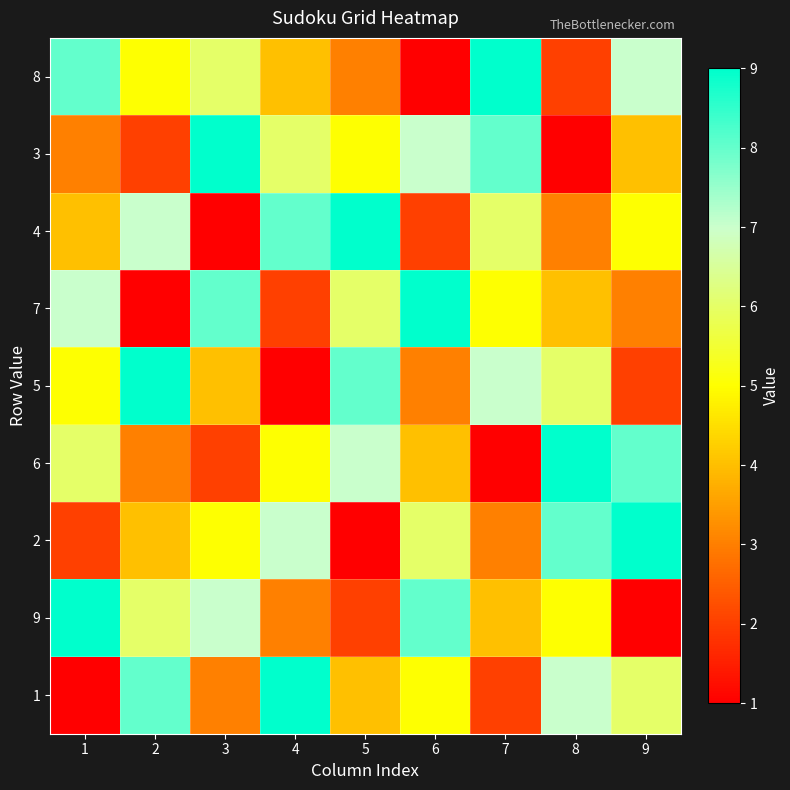

At how many categories does at least one series exceed 6?

9